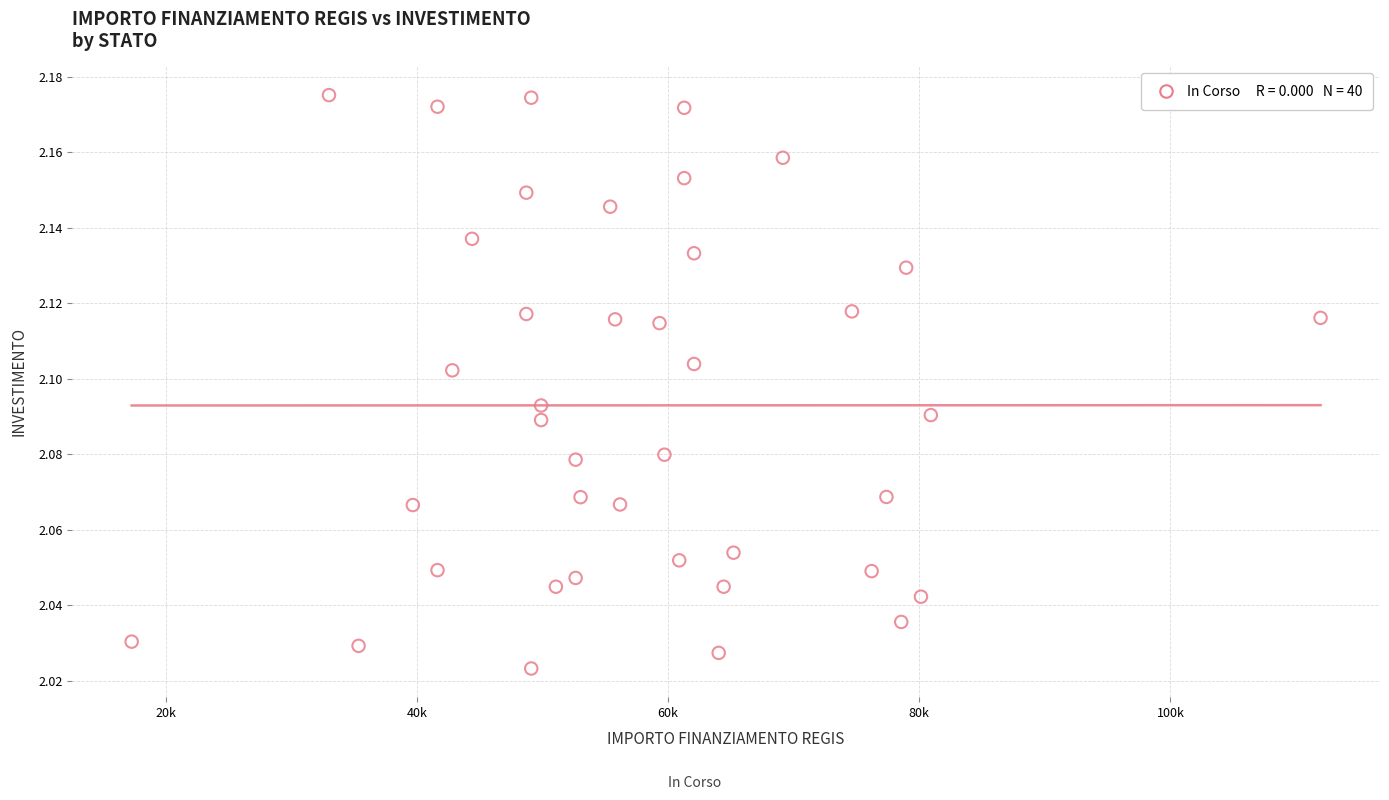

What is the range of X values (max minus min)?

94665.7